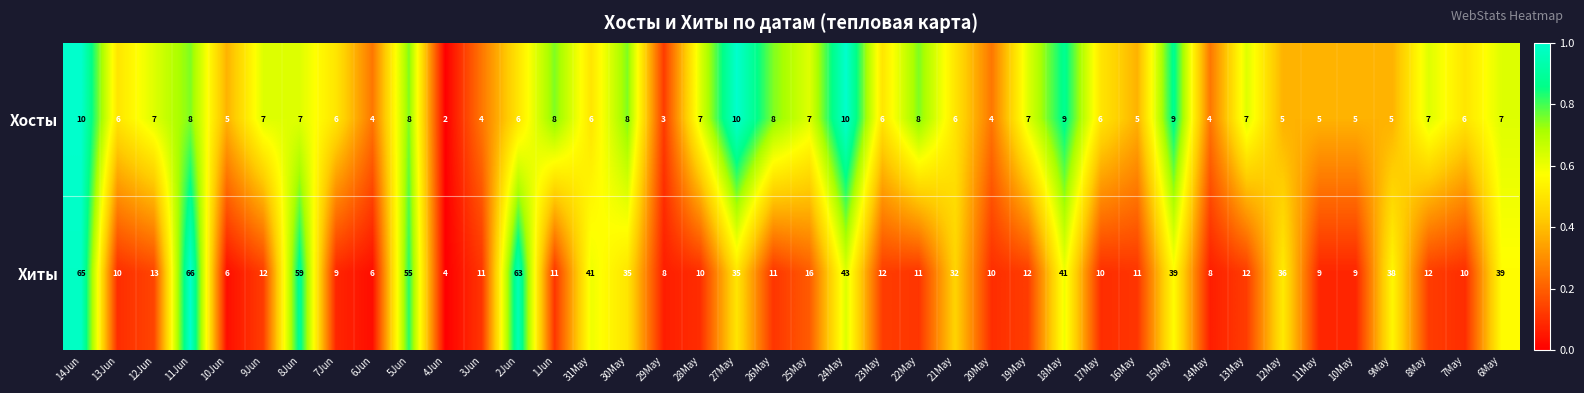

Between 14Jun and 13Jun, which series saw the biggest shift?

Хиты